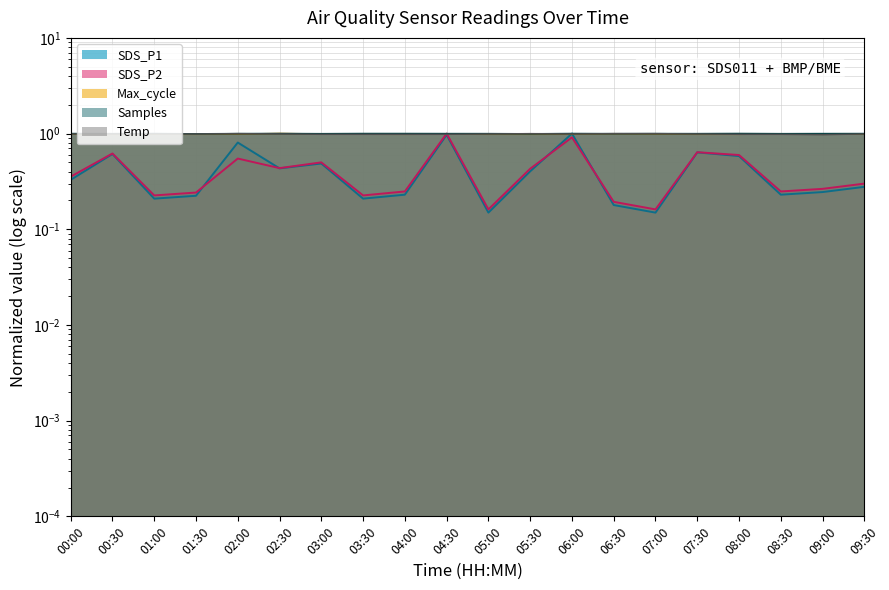

What is the maximum value for Temp?

1.0